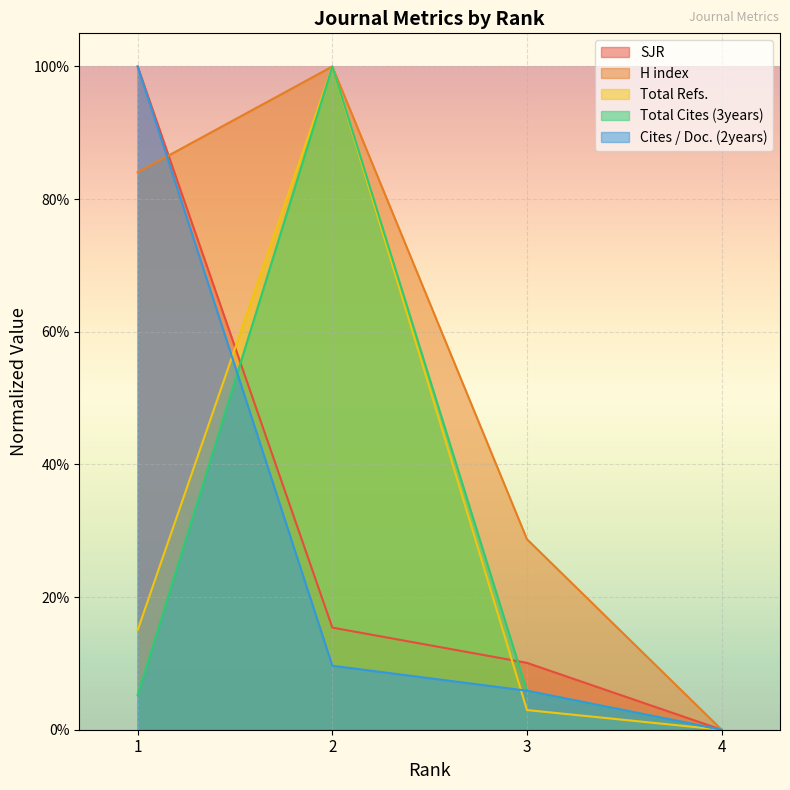

Where do Cites / Doc. (2years) and Total Refs. first cross each other?

1 and 2